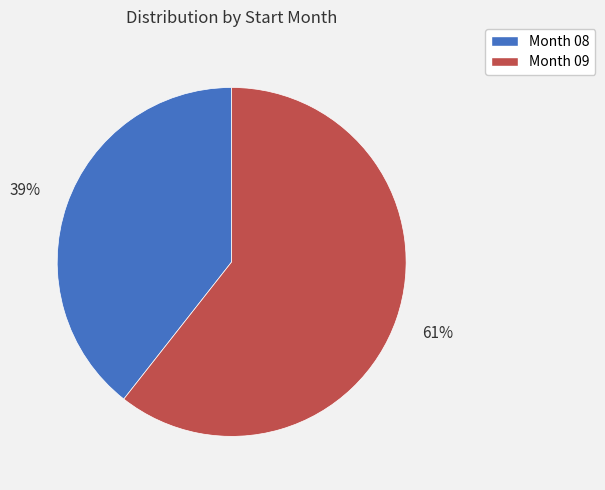

Which slice is the smallest?

Month 08